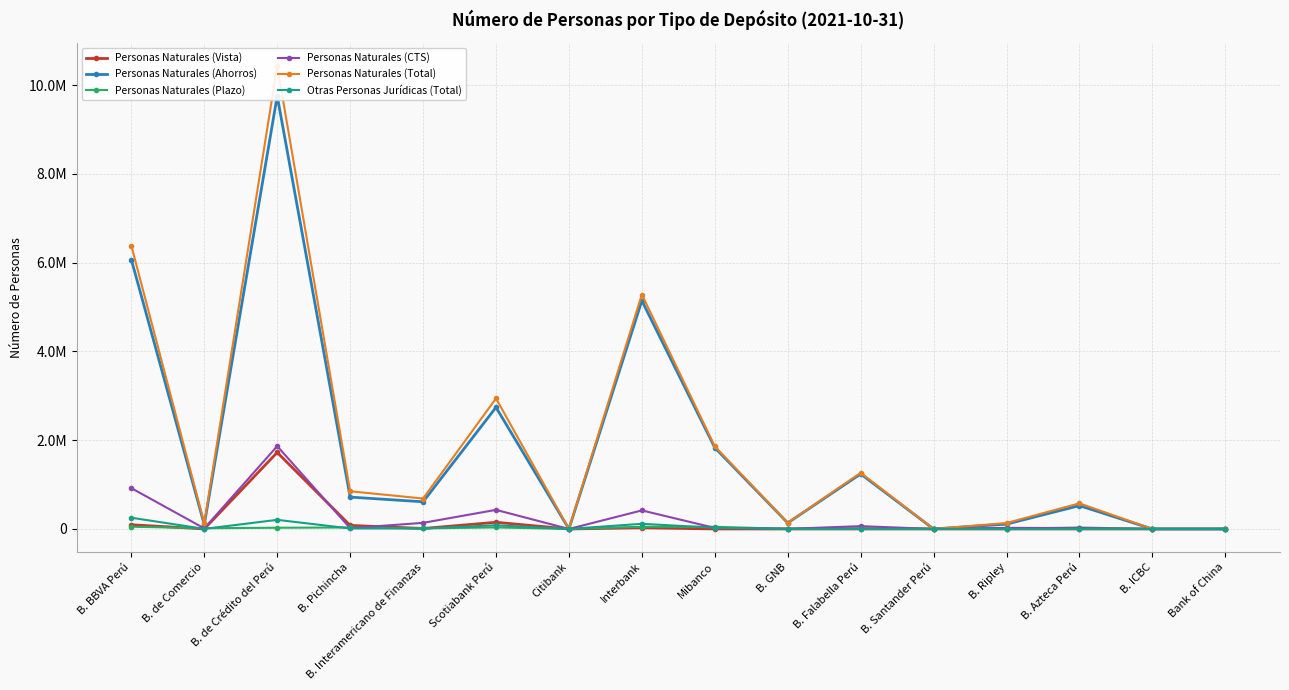

Count the number of data series in this chart.

6